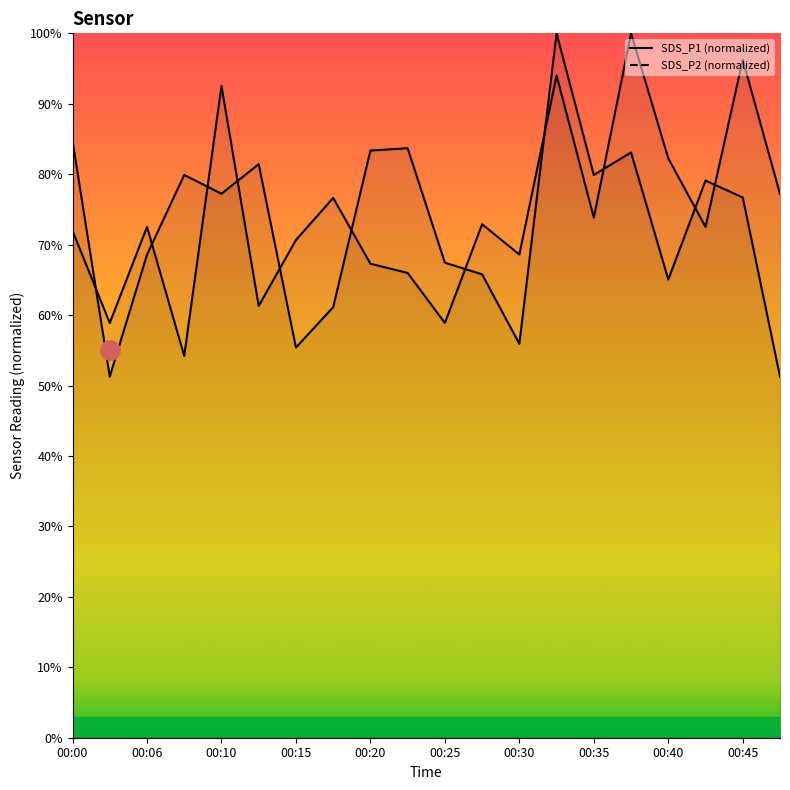

What is the value of the SDS_P1 line point at the 4th from the left?

79.9